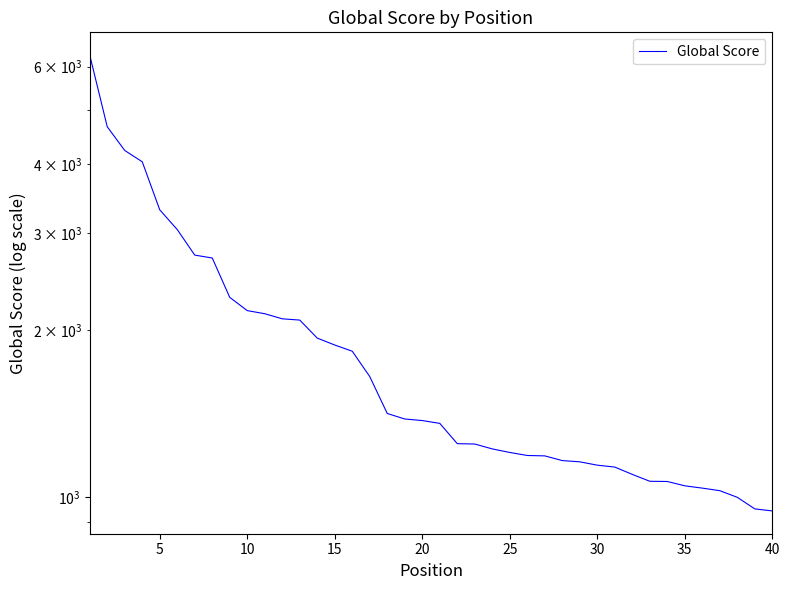

Does the chart display data point markers on the line(s)?

No